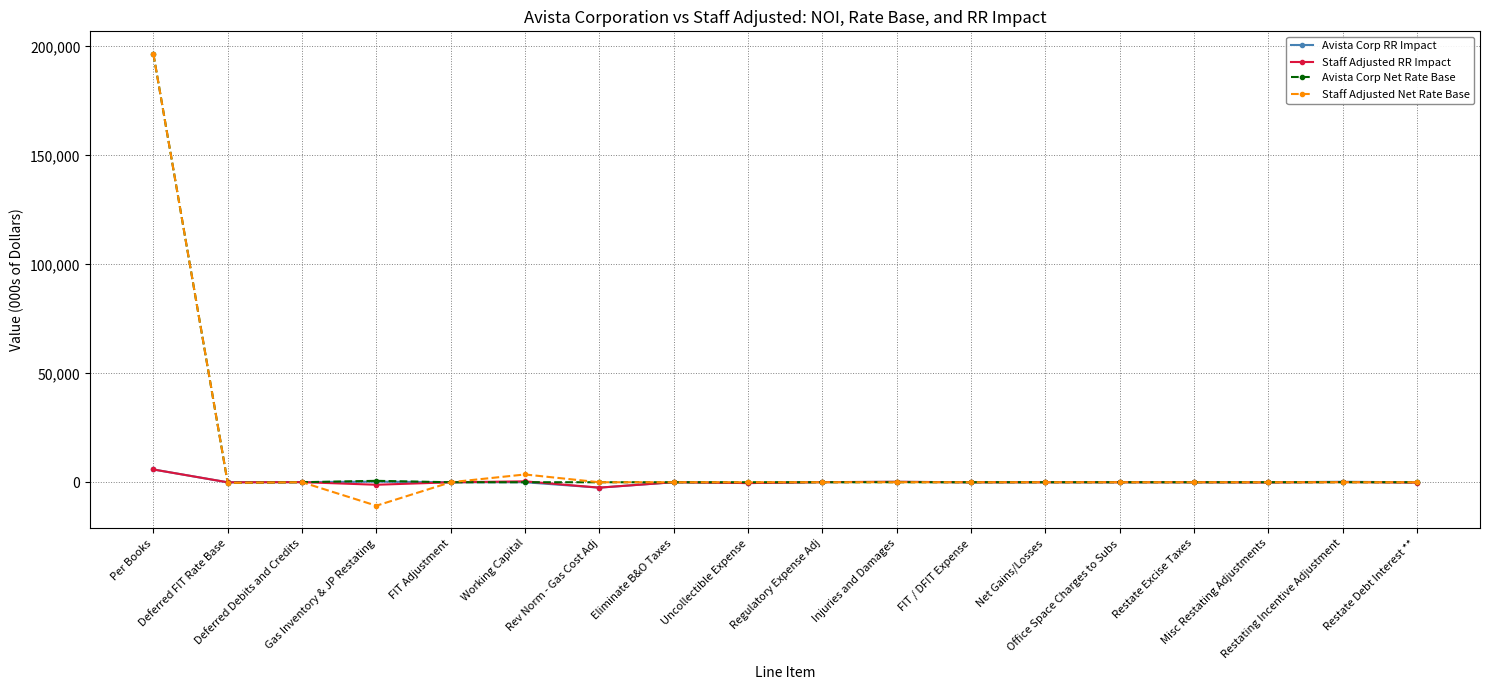

What position from the right is FIT Adjustment?

14